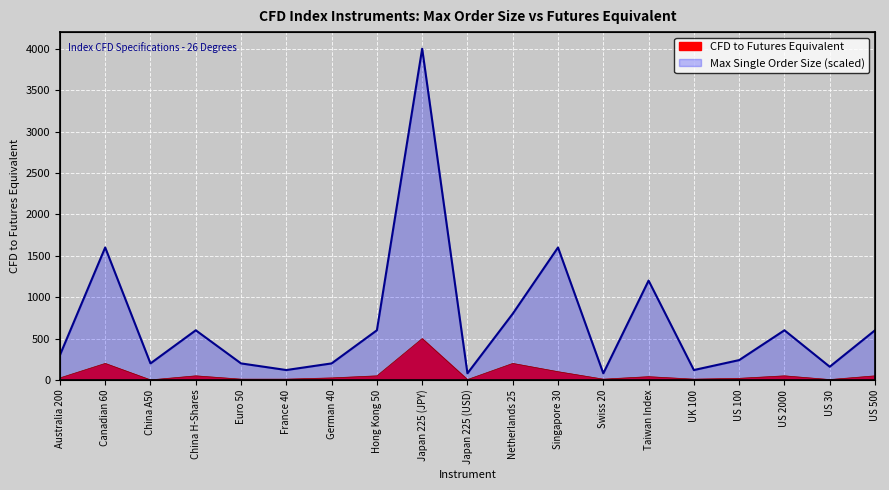

What is the sum of the Max Single Order Size values at Japan 225 (USD) and Singapore 30?

1680